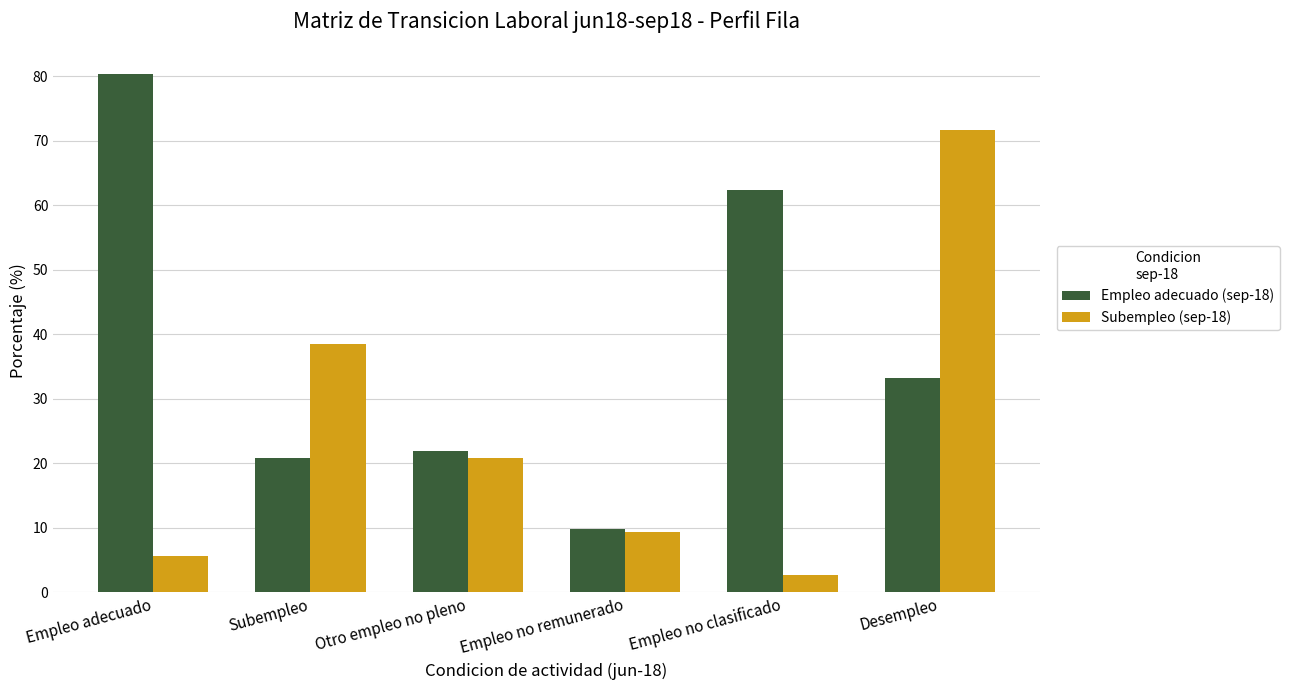

At which label is Subempleo (sep-18) closest to 37?

Subempleo